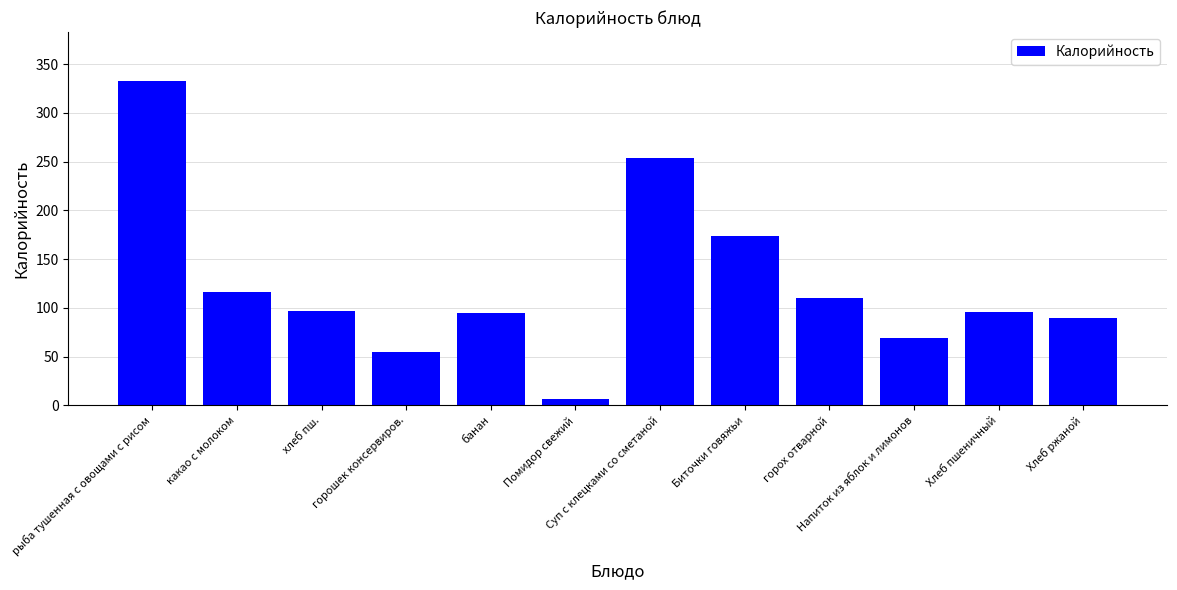

What is the change in value from какао с молоком to горох отварной?

-6.0